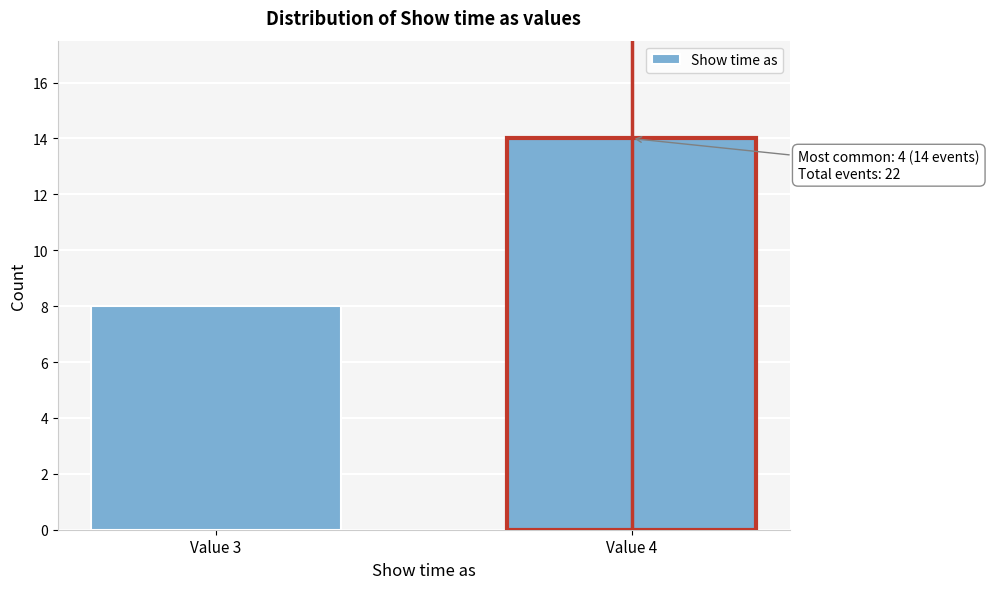

Reading right to left, what are all the values shown in this chart?

14	8